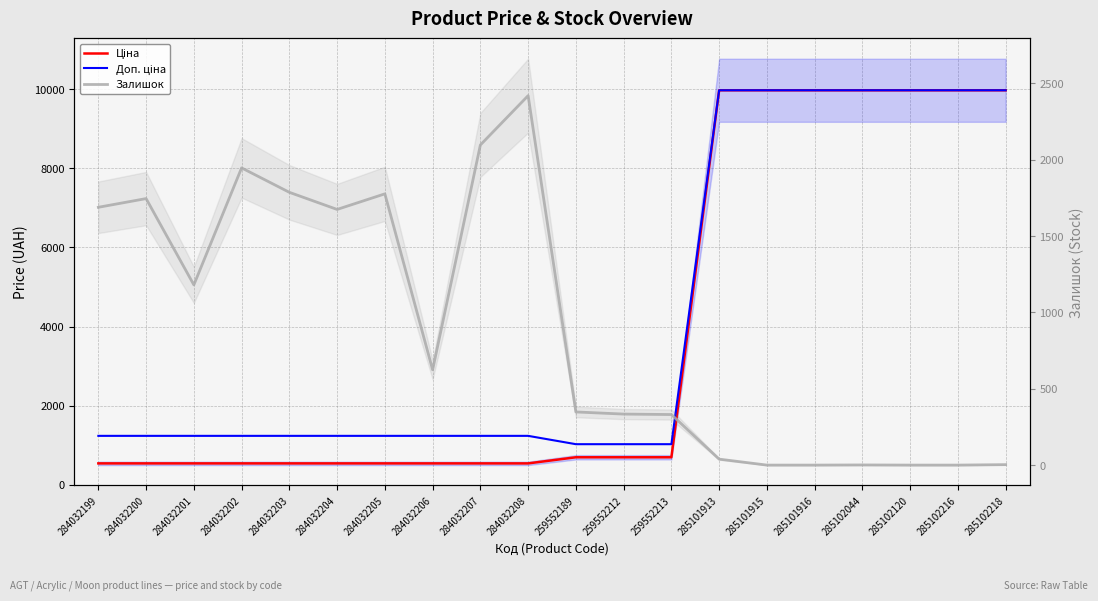

List the labels in order of Залишок value, smallest first.

285101915, 285101916, 285102120, 285102216, 285102044, 285102218, 285101913, 259552213, 259552212, 259552189, 284032206, 284032201, 284032204, 284032199, 284032200, 284032205, 284032203, 284032202, 284032207, 284032208